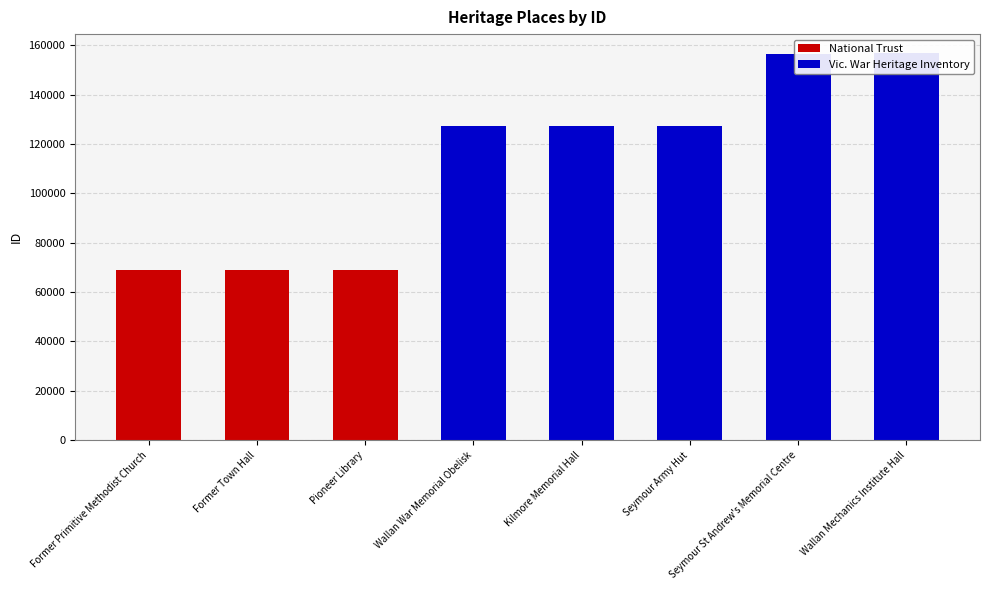

Where is the data nearest to the value 112837?

Wallan War Memorial Obelisk